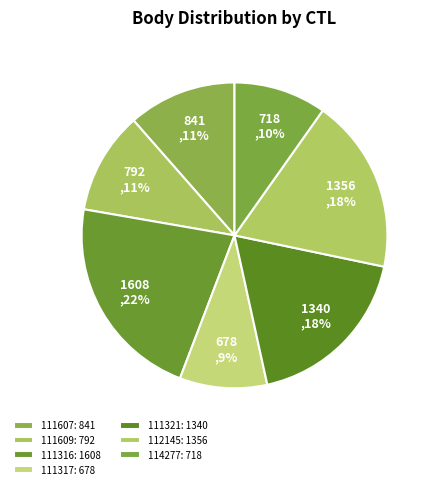

How many slices are in this pie chart?

7